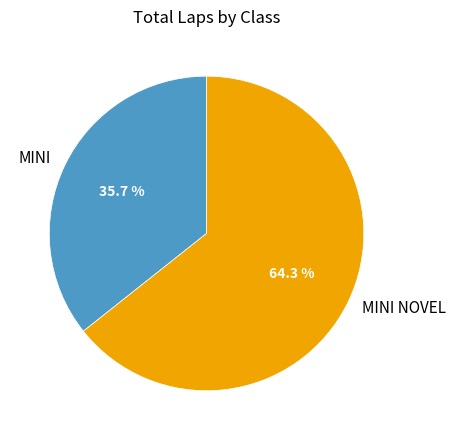

Is it true that MINI NOVEL is 14% of the pie?

False